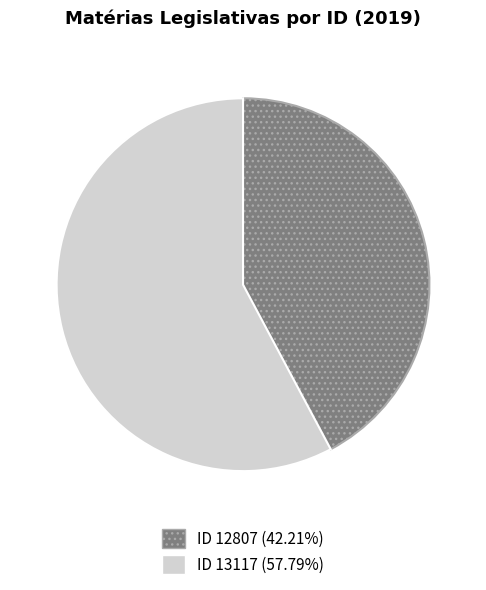

Is there any slice that represents more than half of the pie?

Yes